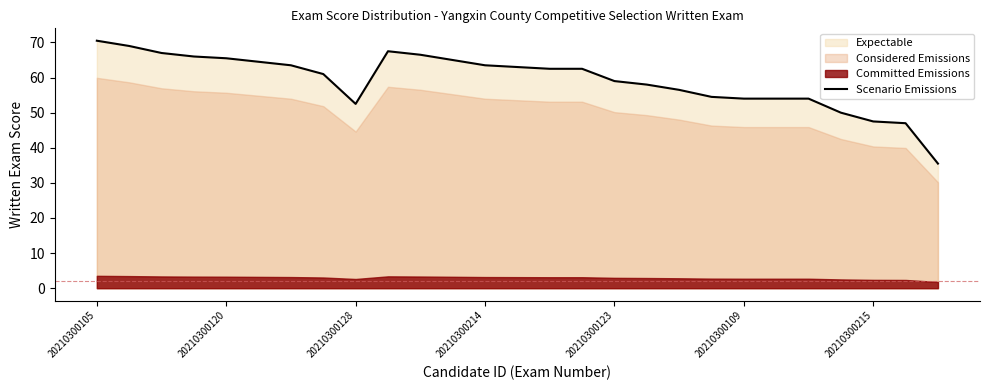

The Scenario Emissions series shows 34.8 at 20210300109. True or false?

False